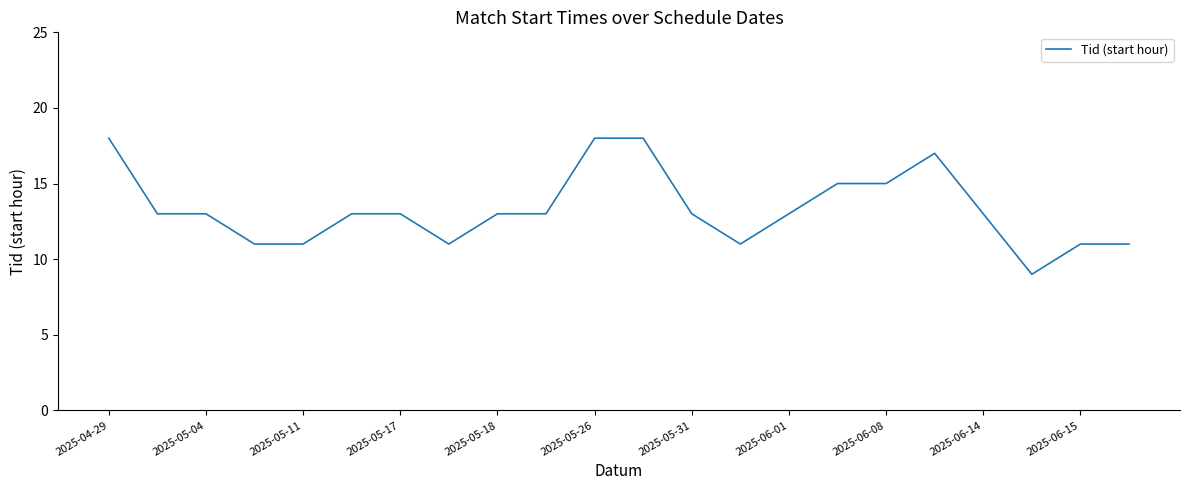

What is the difference between the second highest and minimum values?

9